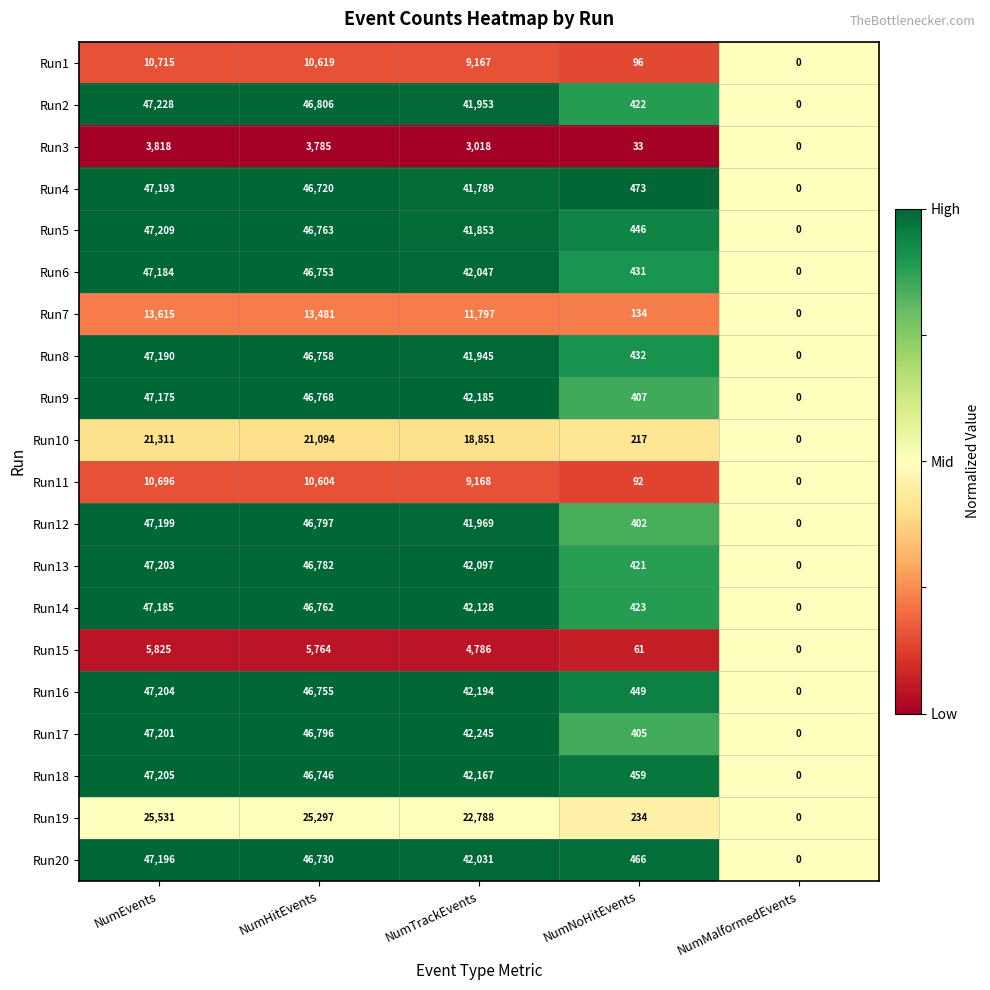

How many categories are shown in the chart?

5